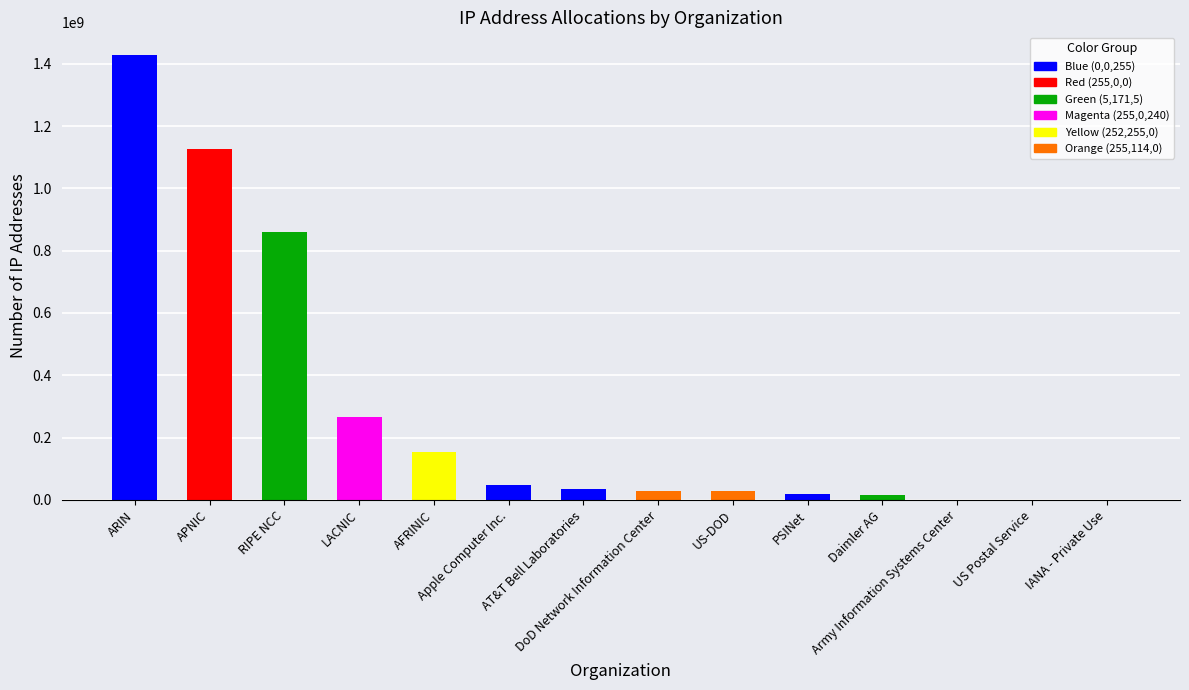

Where is the data nearest to the value 714613672?

RIPE NCC